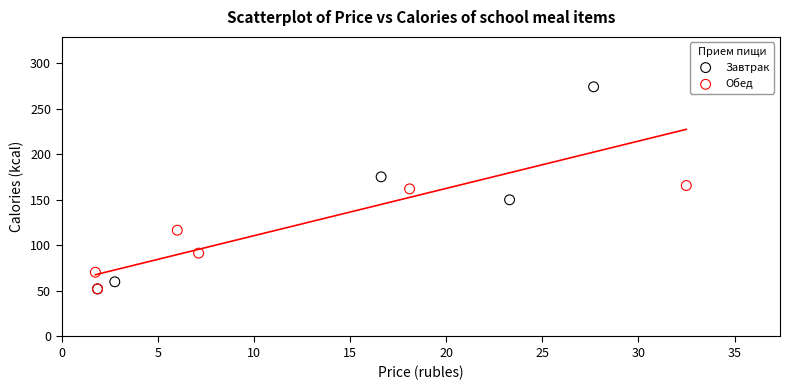

Which series has the largest Y range (max minus min)?

Завтрак